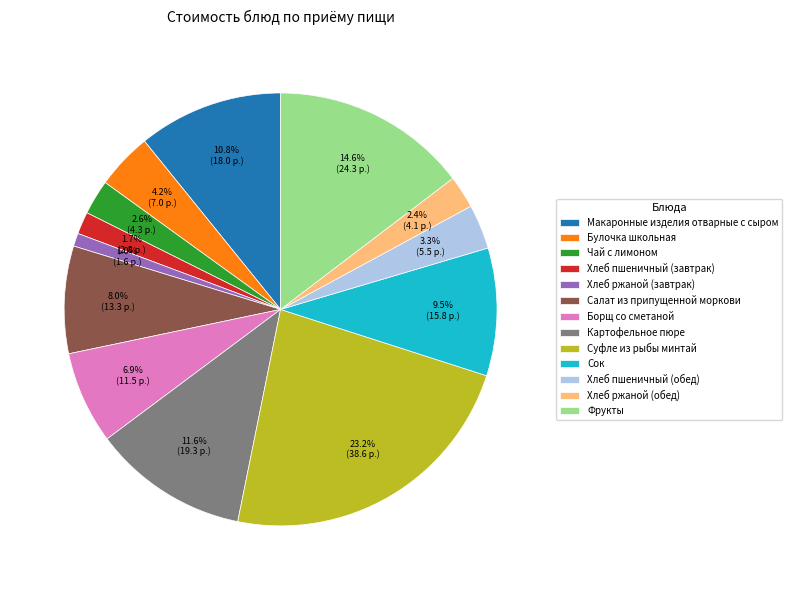

What percentage is the Чай с лимоном slice, to the nearest percent?

3%